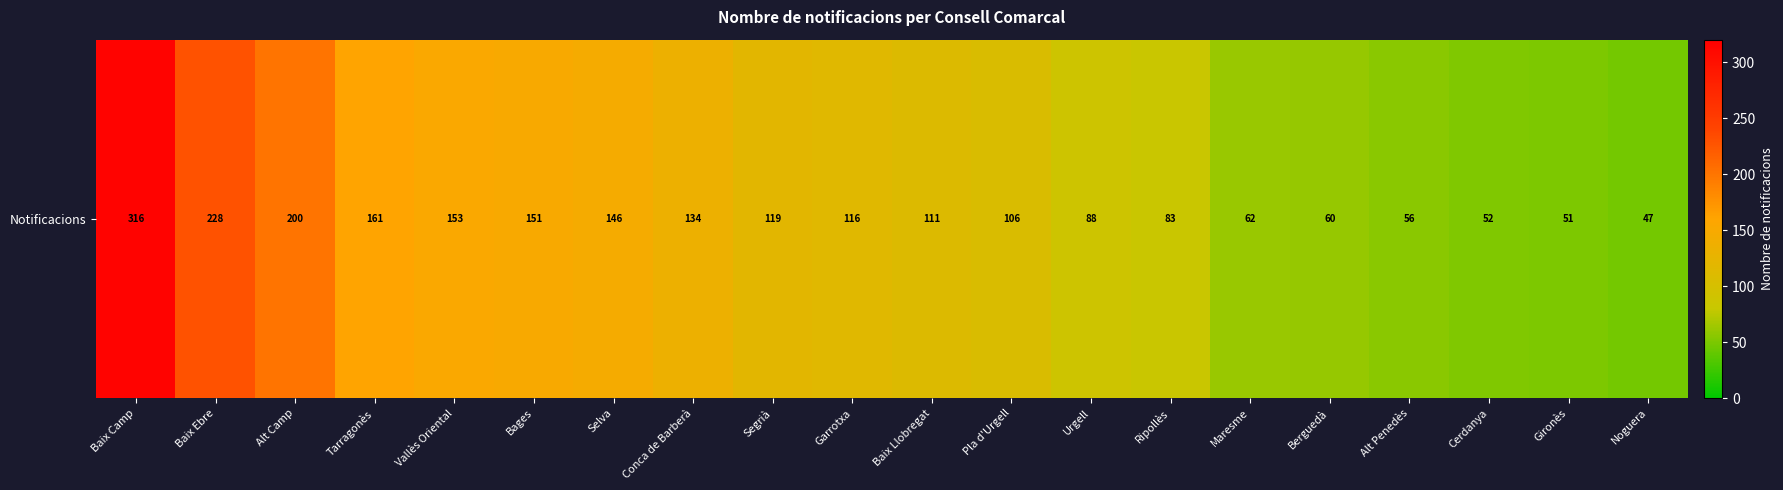

What is the smallest value displayed?

47